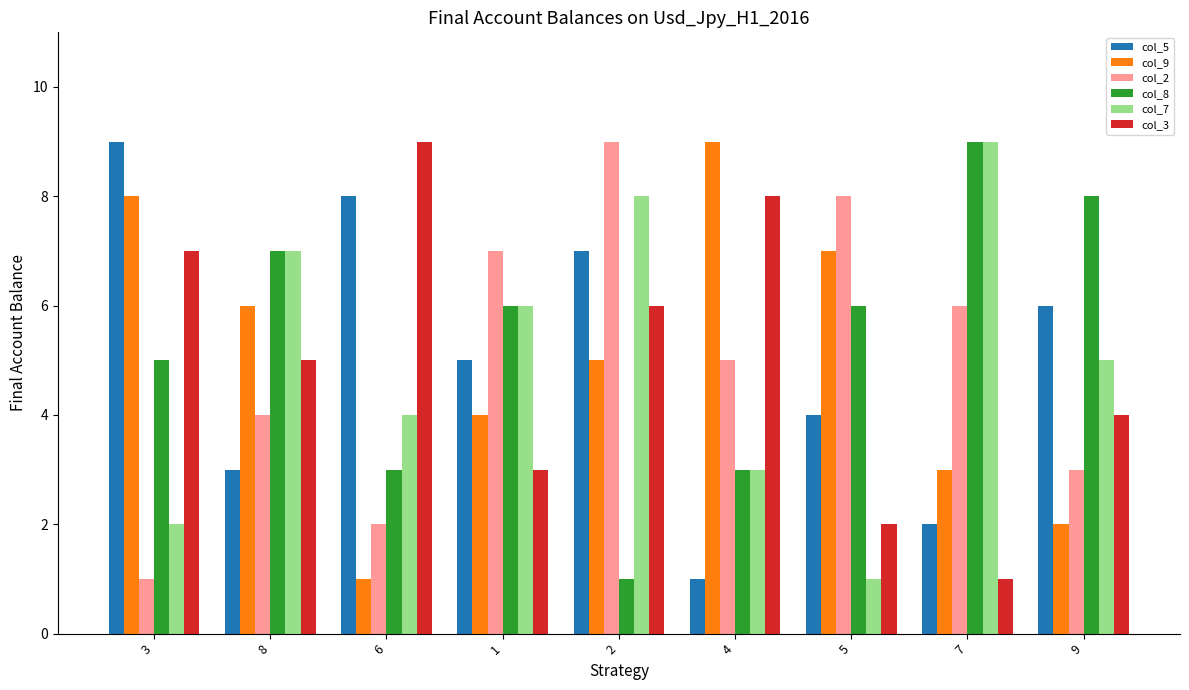

Is the value of col_5 at 3 greater than the value of col_8 at 8?

Yes